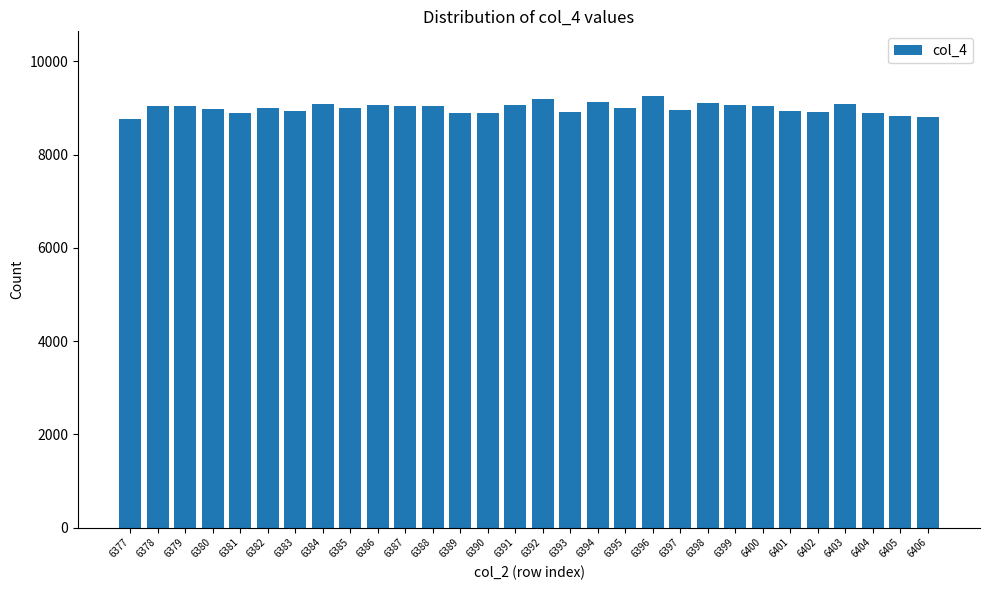

Is it true that the value at 6384 is 9082?

True